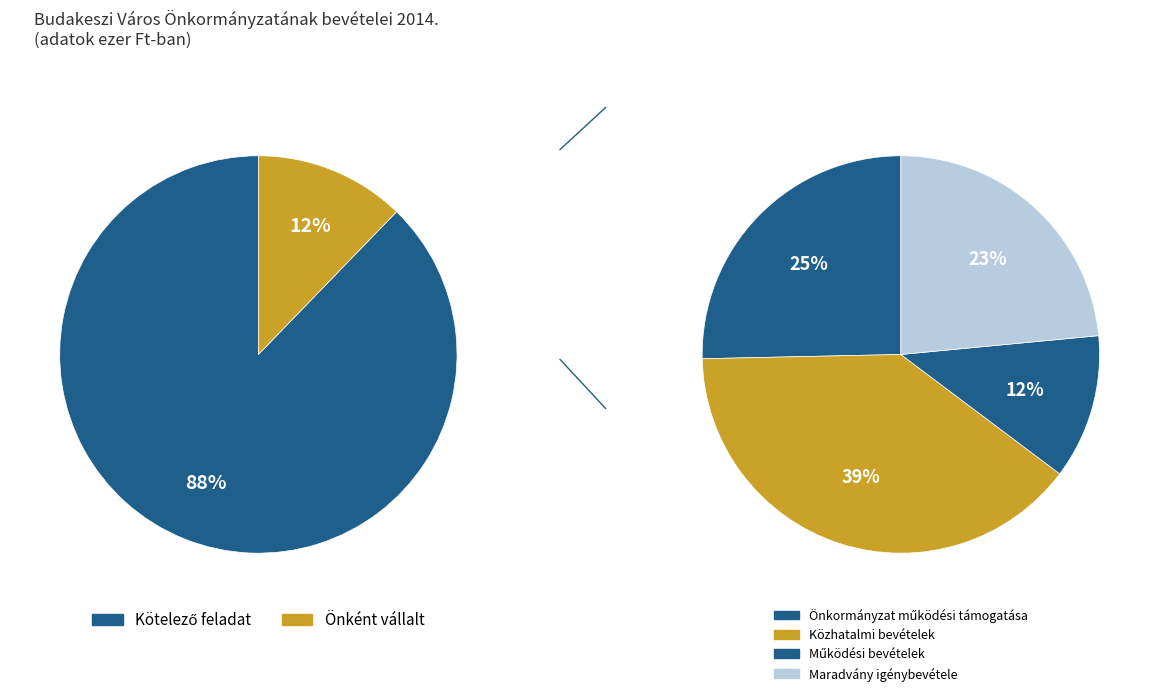

How many slices are in this pie chart?

6